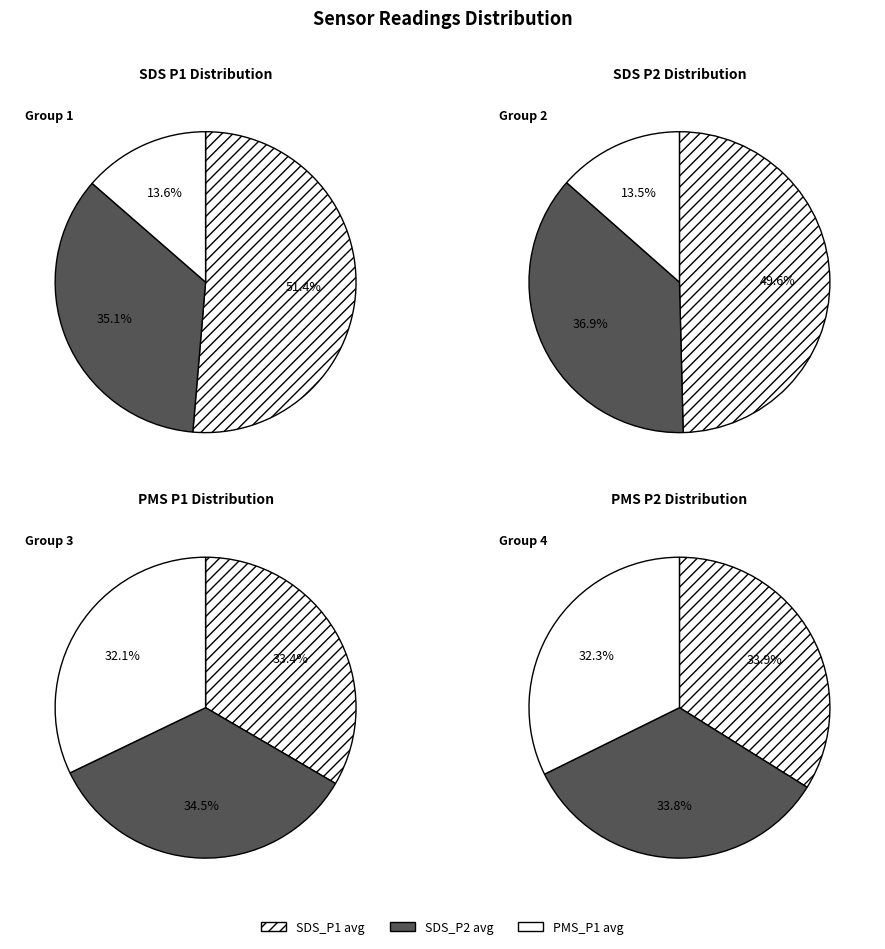

Rank the series by their maximum value, from lowest to highest.

PMS_P1_group, SDS_P2, SDS_P1